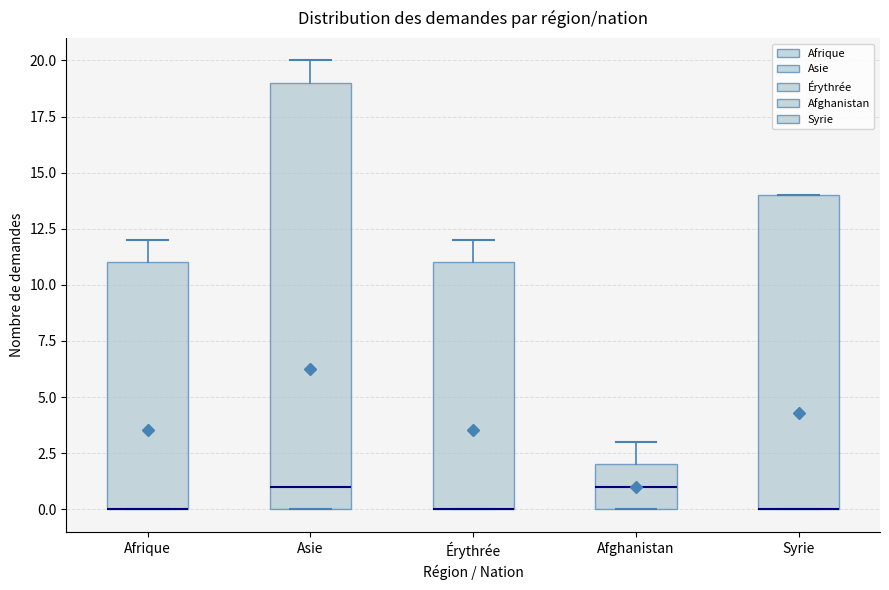

Which box is the tallest, from its lower edge to its upper edge?

Asie